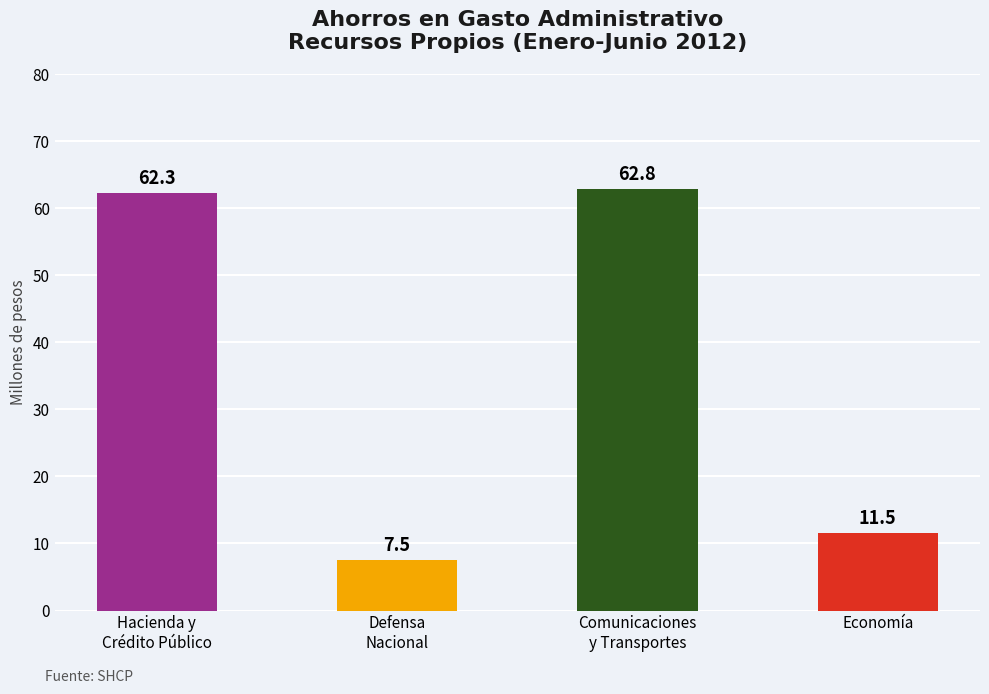

List the labels in order of value, largest first.

Comunicaciones
y Transportes, Hacienda y
Crédito Público, Economía, Defensa
Nacional